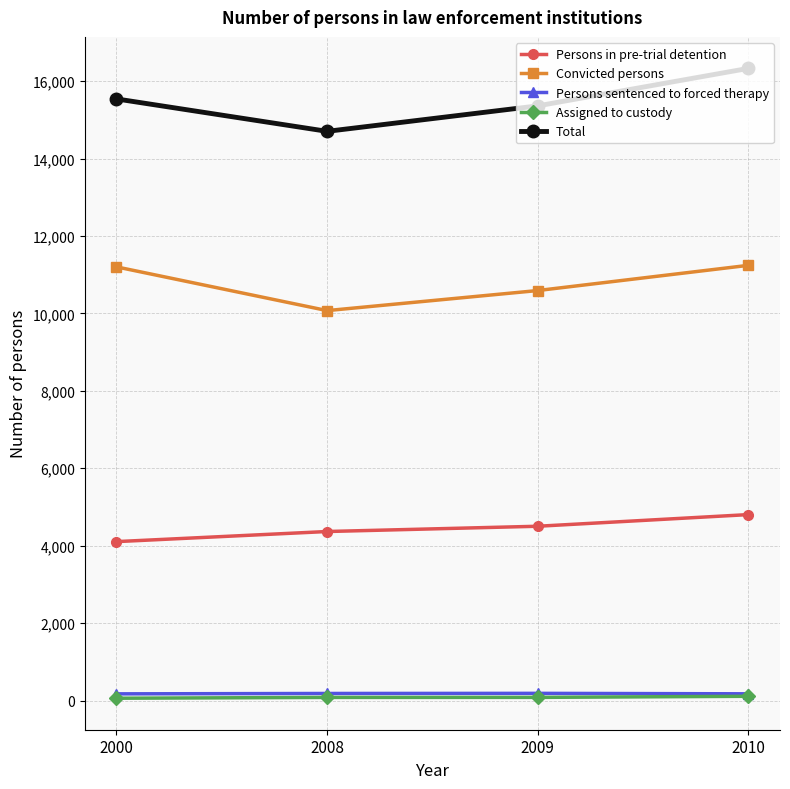

Read the Persons in pre-trial detention value at 2000.

4105